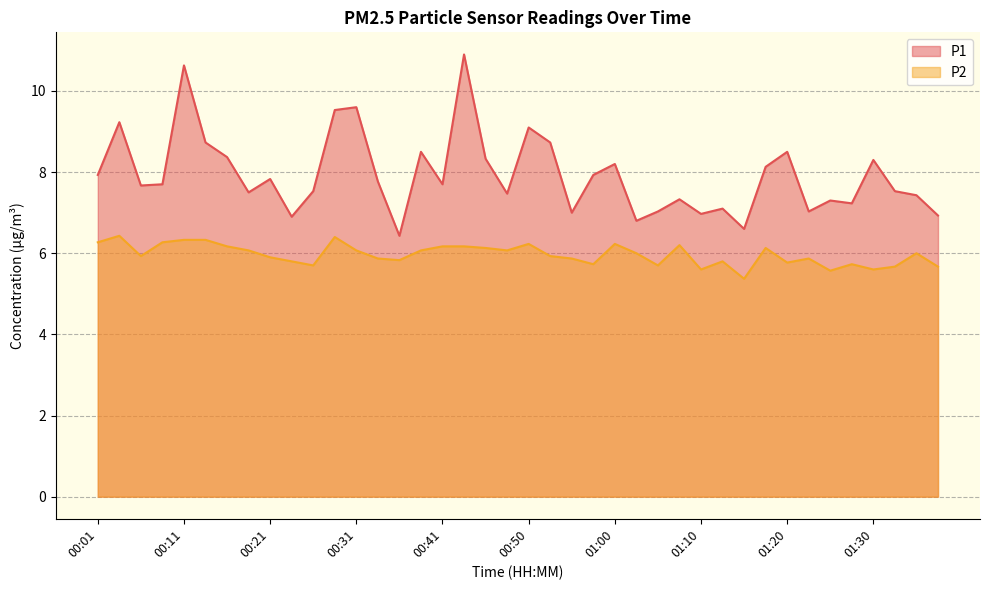

Between 00:01 and 00:19, which is larger?

00:01